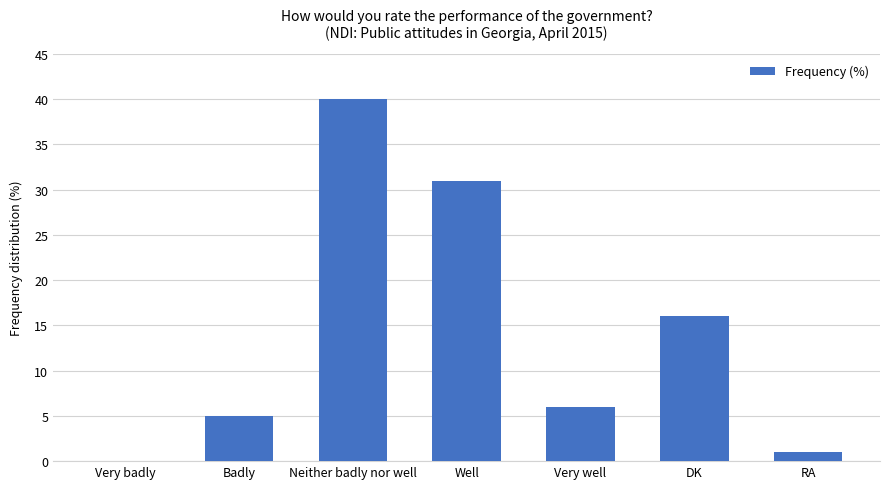

Are the bars horizontal?

No